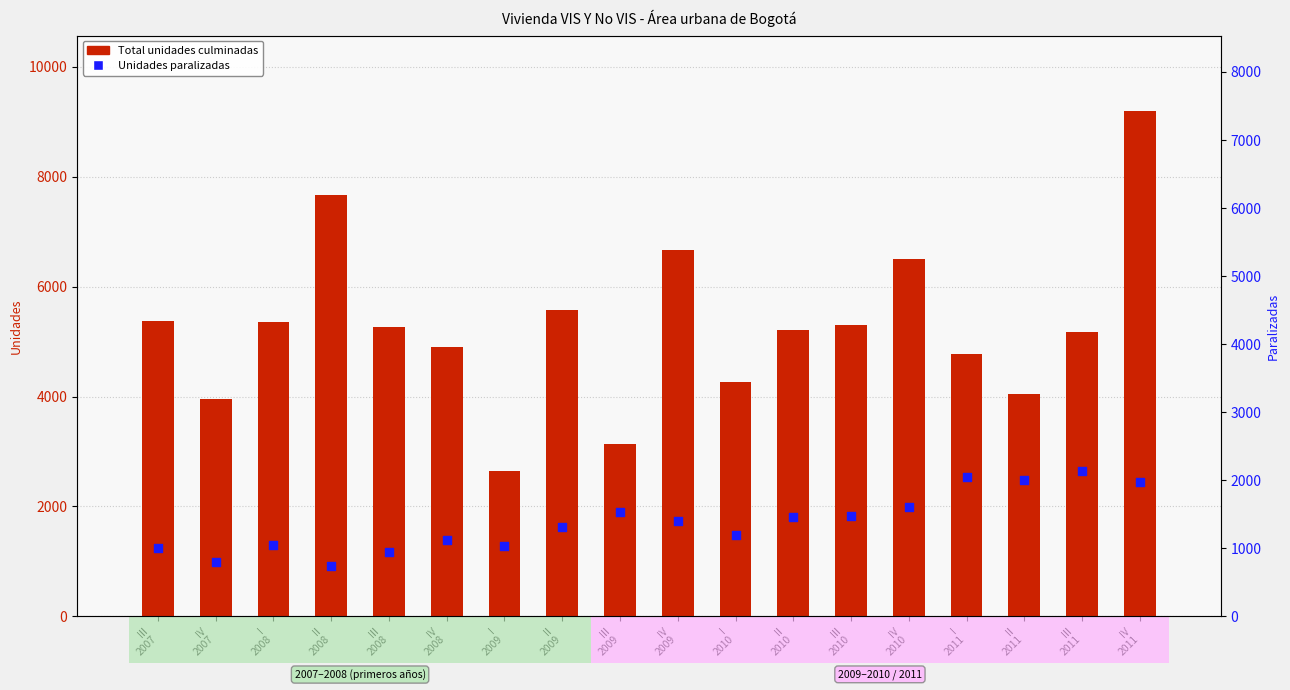

Which series has the widest spread of Y values?

Total unidades culminadas